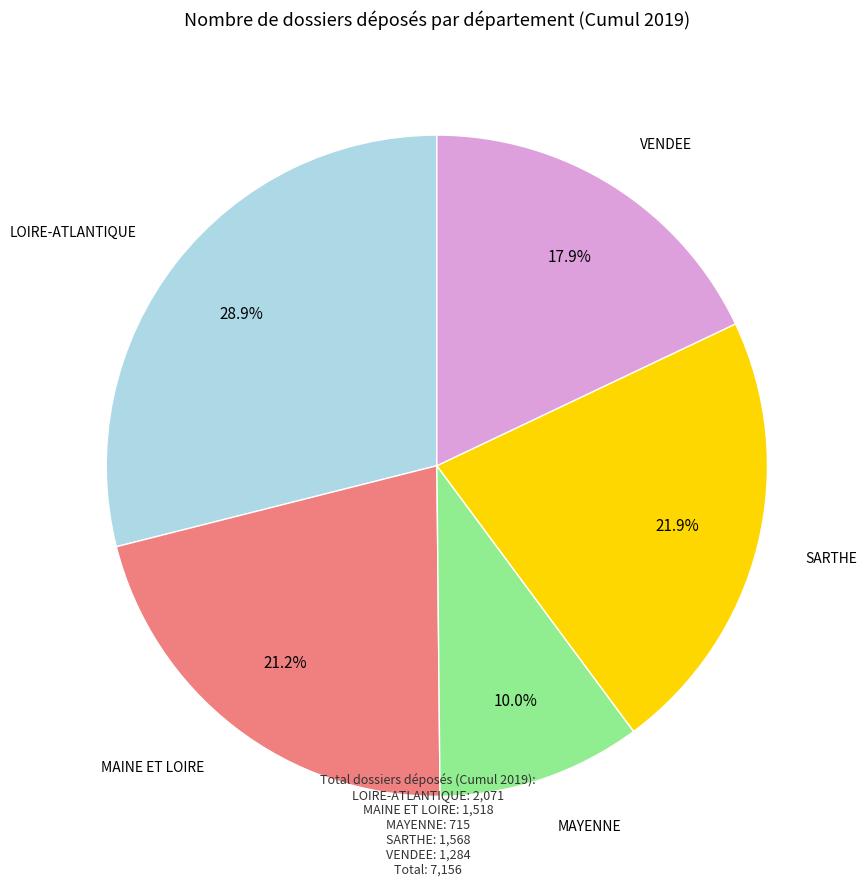

Is there any slice that represents more than half of the pie?

No